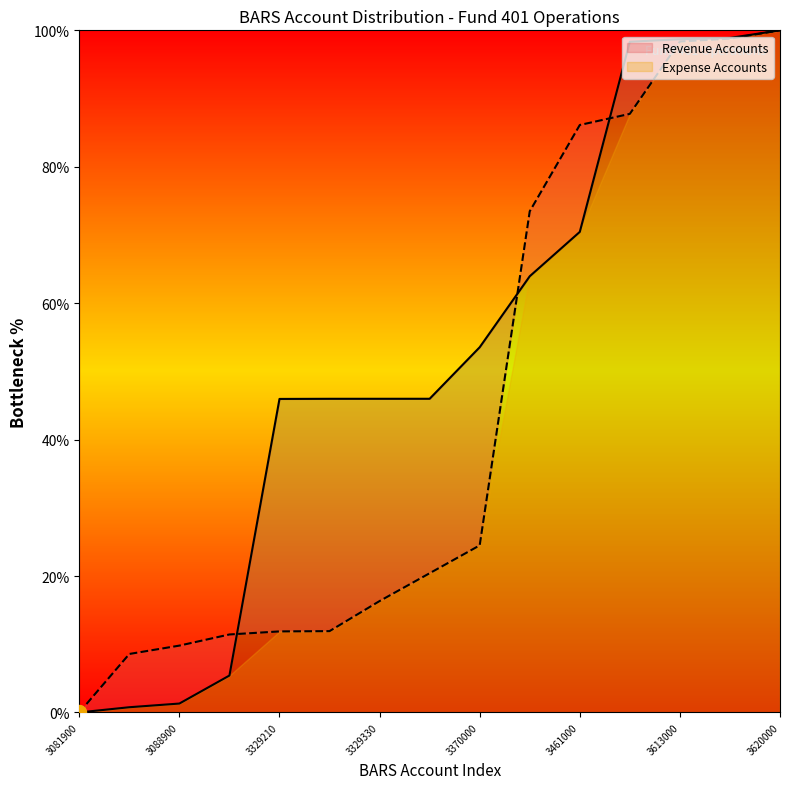

How many lines are shown in the chart?

2